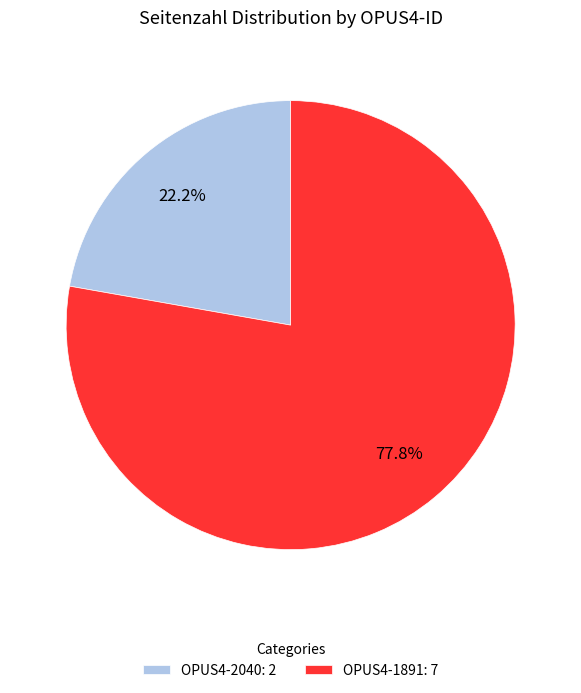

Which has a higher value, OPUS4-2040 or OPUS4-1891?

OPUS4-1891